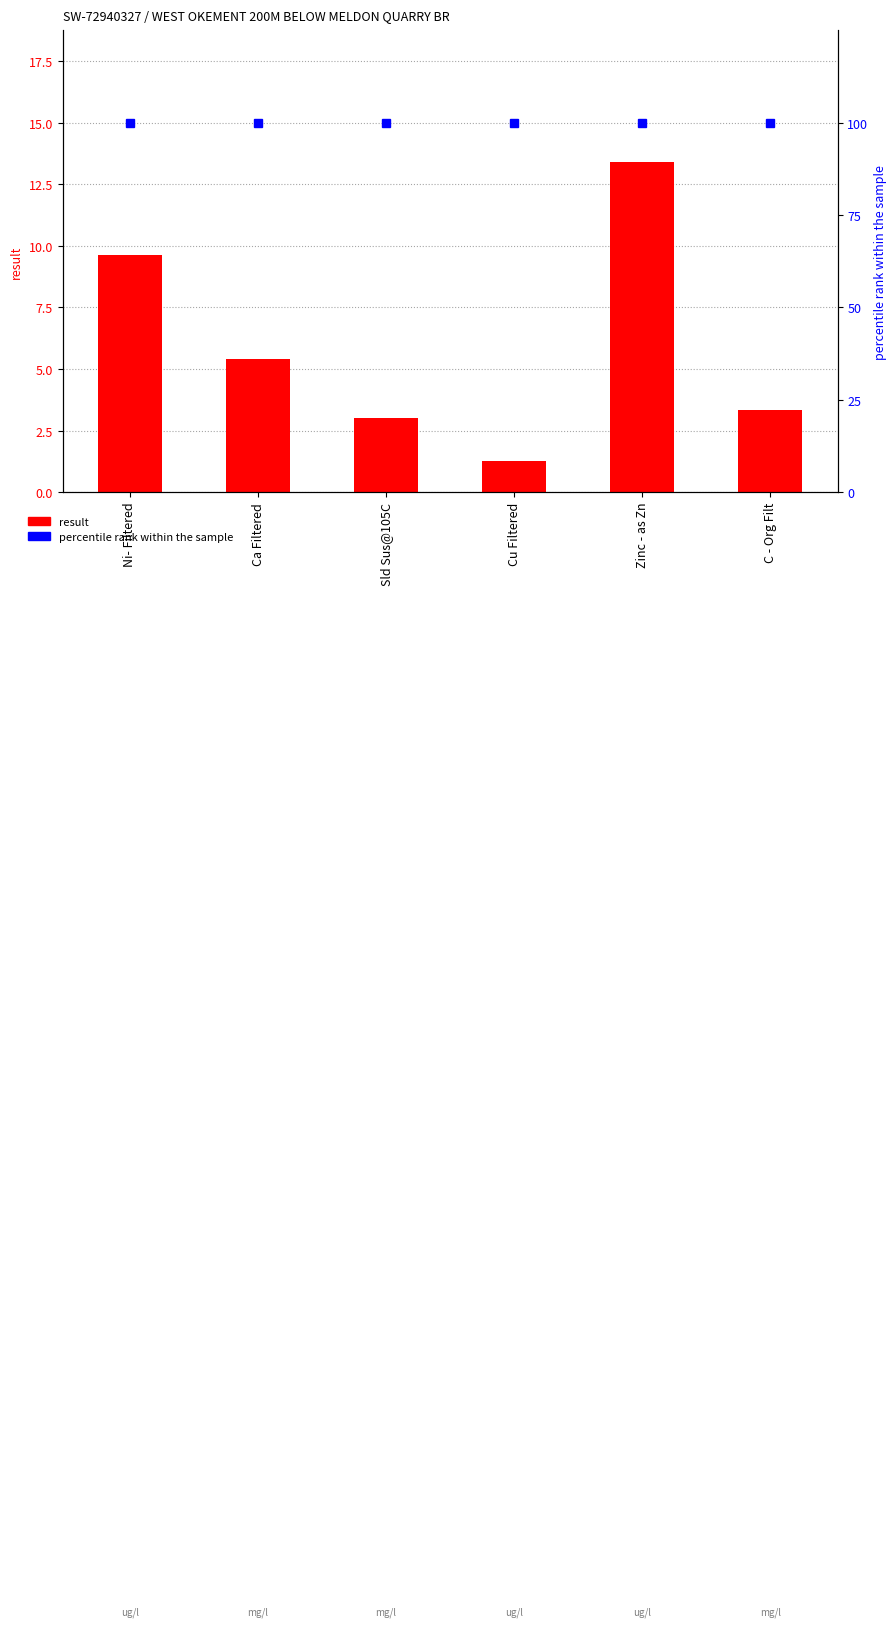

The value of percentile rank within the sample at C - Org Filt is 34.5. True or false?

False